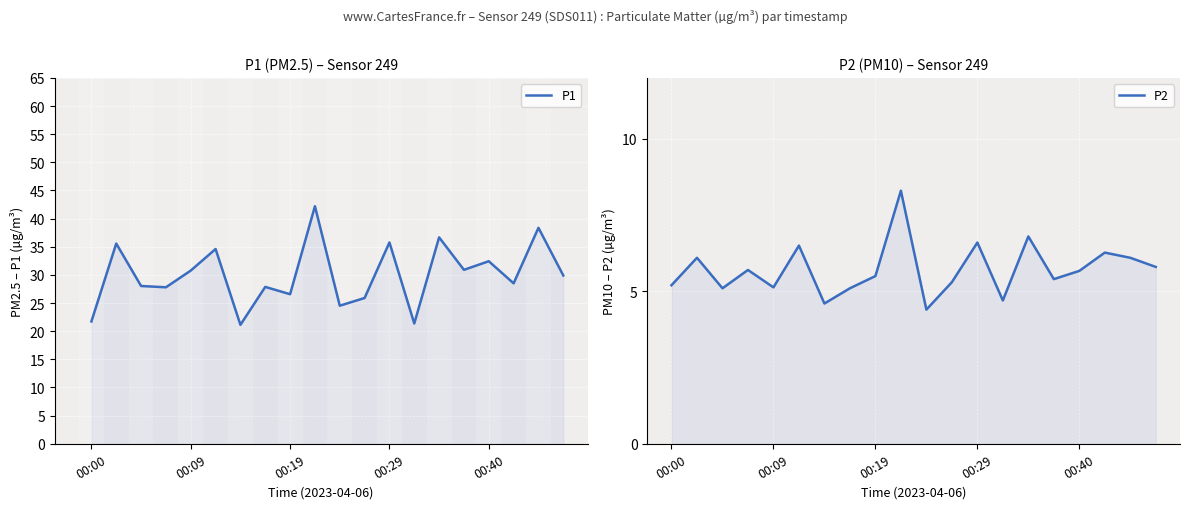

Which series has the largest total across all categories?

P1